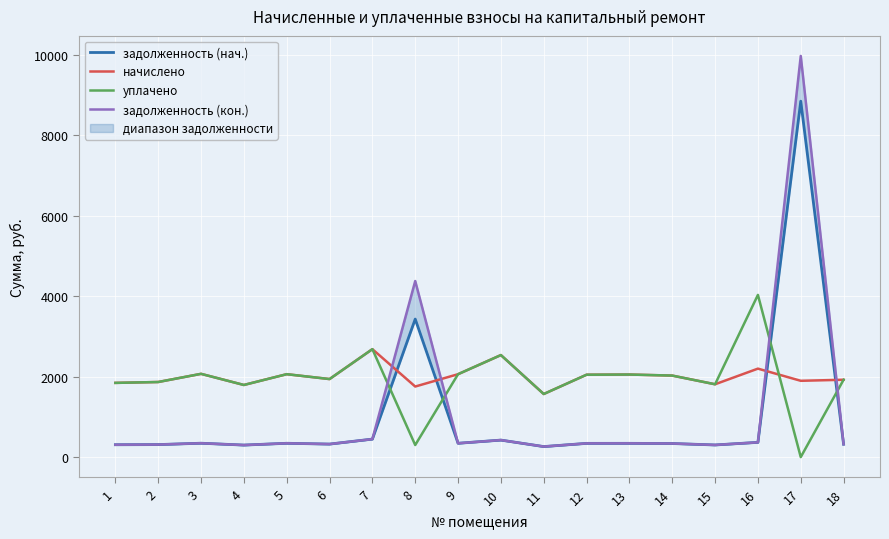

The value of задолженность (нач.) at 18 is 320.4. True or false?

True